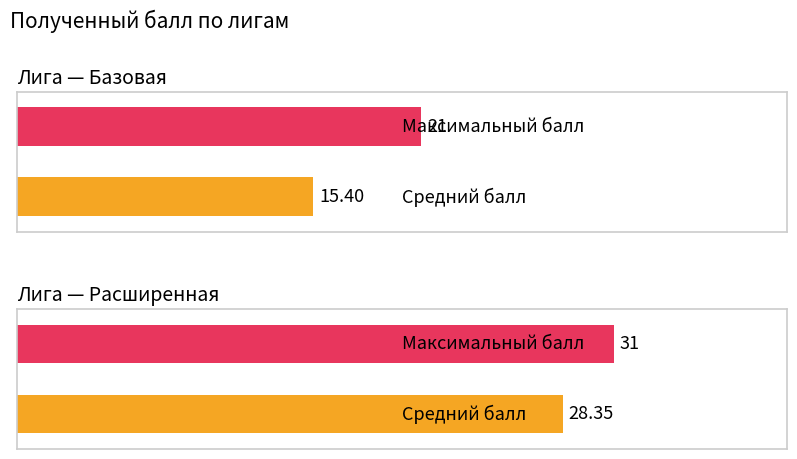

Which series has the largest range (max minus min)?

Базовая